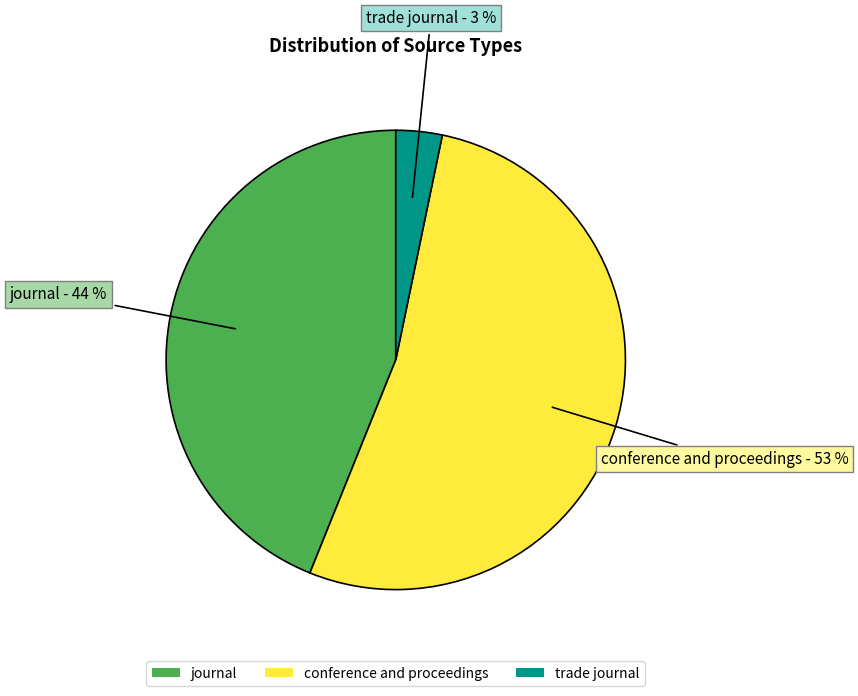

Count the number of slices in the pie.

3